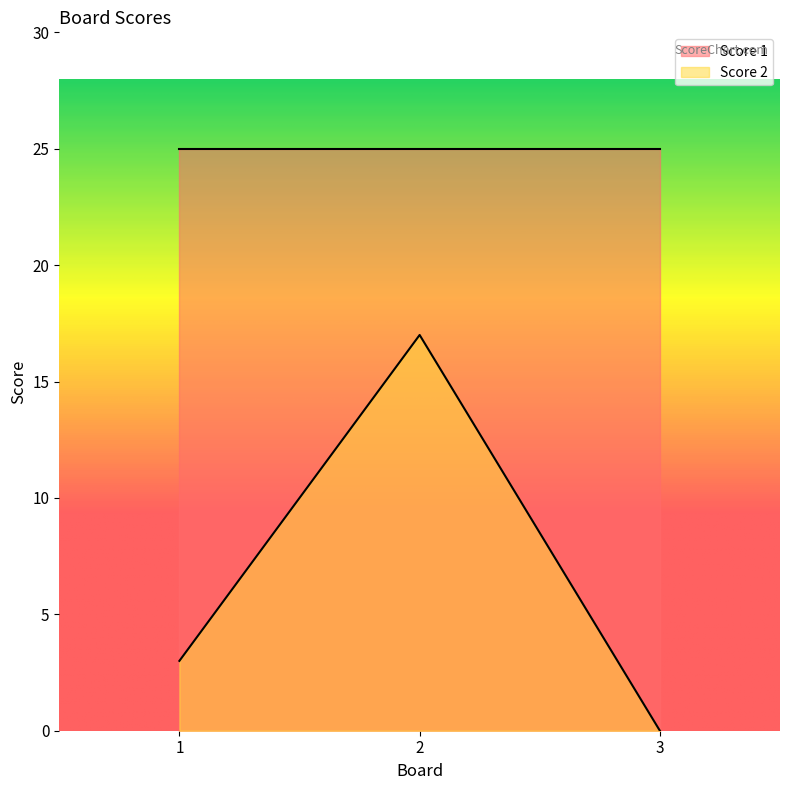

List the labels in order of value, smallest first.

3, 1, 2